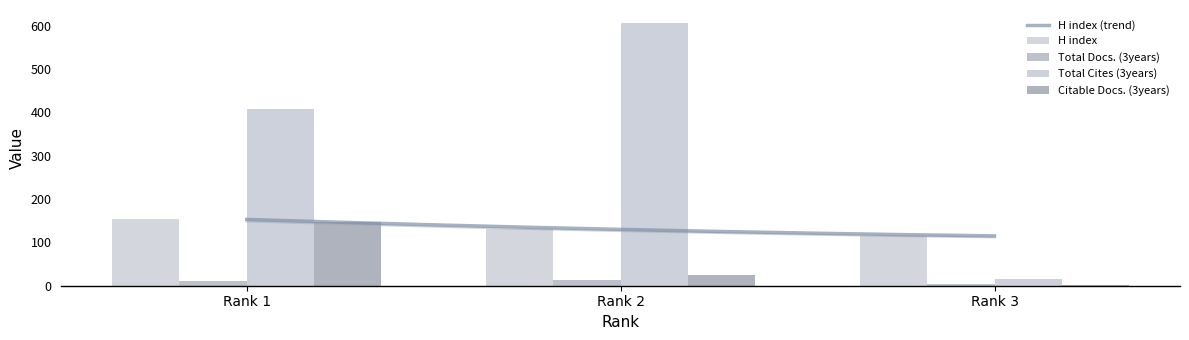

What is the greatest value displayed?

606